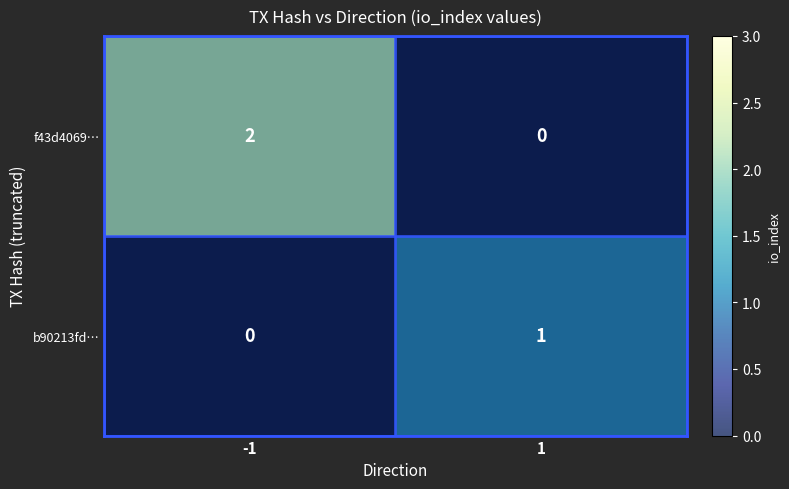

At which category is the sum across all series the highest?

-1